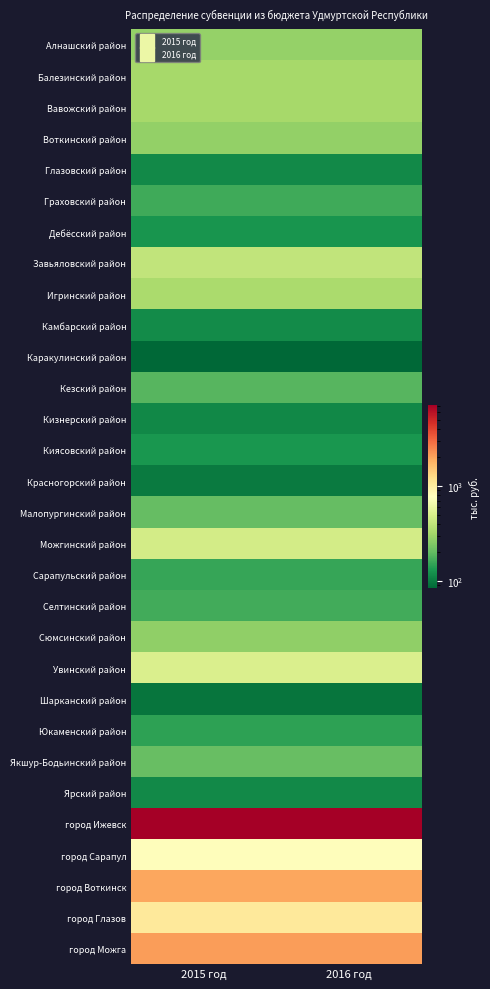

Reading left to right, what are all the values shown in this chart?

Алнашский район: 2015 год=281	2016 год=281
Балезинский район: 2015 год=318	2016 год=318
Вавожский район: 2015 год=320	2016 год=320
Воткинский район: 2015 год=280	2016 год=280
Глазовский район: 2015 год=115	2016 год=115
Граховский район: 2015 год=161	2016 год=161
Дебёсский район: 2015 год=128	2016 год=128
Завьяловский район: 2015 год=404	2016 год=404
Игринский район: 2015 год=334	2016 год=334
Камбарский район: 2015 год=116	2016 год=116
Каракулинский район: 2015 год=83	2016 год=83
Кезский район: 2015 год=185	2016 год=185
Кизнерский район: 2015 год=113	2016 год=113
Киясовский район: 2015 год=129	2016 год=129
Красногорский район: 2015 год=99	2016 год=99
Малопургинский район: 2015 год=205	2016 год=205
Можгинский район: 2015 год=471	2016 год=471
Сарапульский район: 2015 год=155	2016 год=155
Селтинский район: 2015 год=166	2016 год=166
Сюмсинский район: 2015 год=272	2016 год=272
Увинский район: 2015 год=504	2016 год=504
Шарканский район: 2015 год=94	2016 год=94
Юкаменский район: 2015 год=145	2016 год=145
Якшур-Бодьинский район: 2015 год=206	2016 год=206
Ярский район: 2015 год=115	2016 год=115
город Ижевск: 2015 год=7161	2016 год=7161
город Сарапул: 2015 год=794	2016 год=794
город Воткинск: 2015 год=1944	2016 год=1944
город Глазов: 2015 год=1048	2016 год=1048
город Можга: 2015 год=2110	2016 год=2110